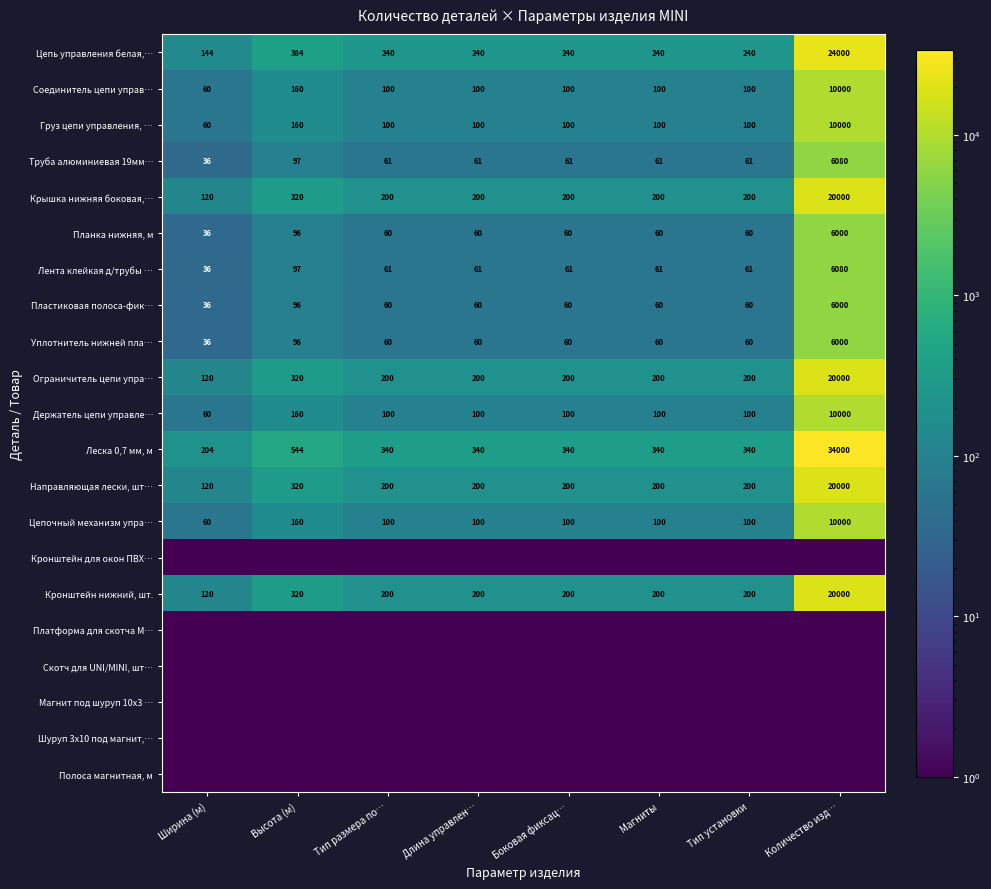

What is the difference between the maximum and minimum values in the Труба алюминиевая 19мм… series?

6044.0